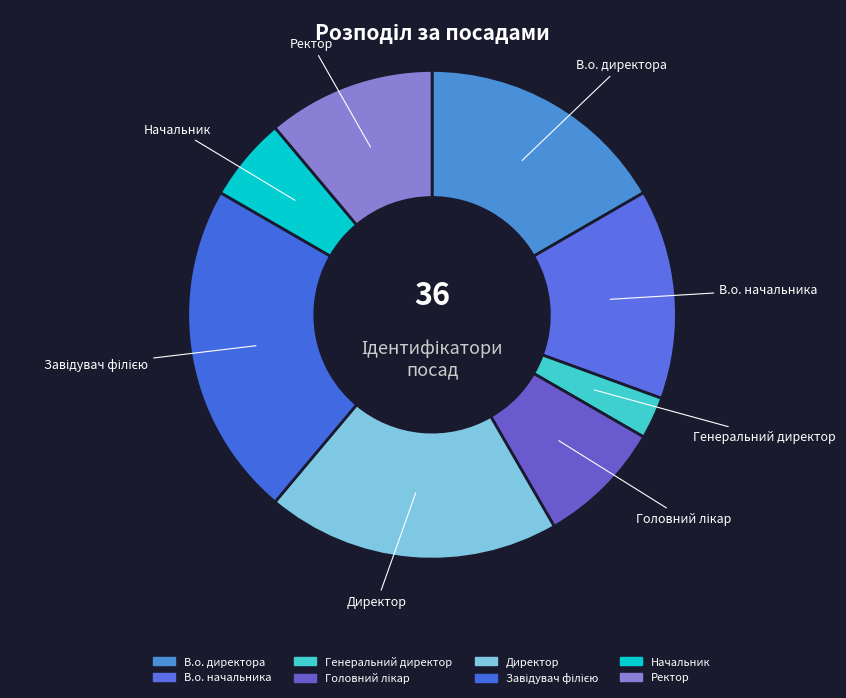

How many slices are in this pie chart?

8